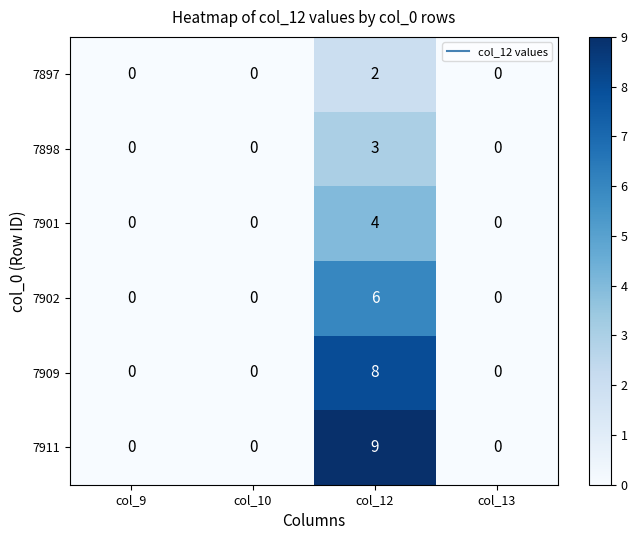

True or false: 7898 has a value of 0 at col_10.

True